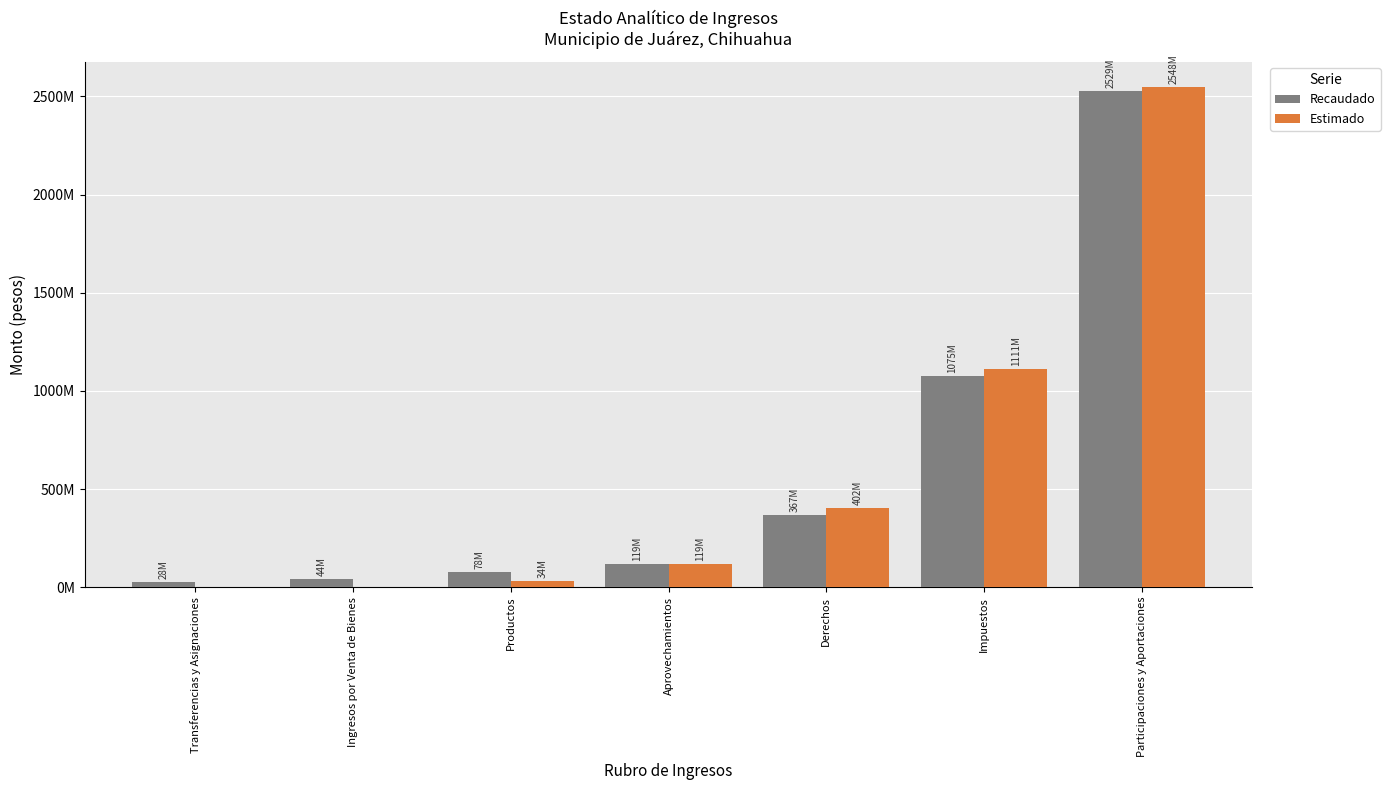

What are all the series names shown in the legend?

Recaudado, Estimado